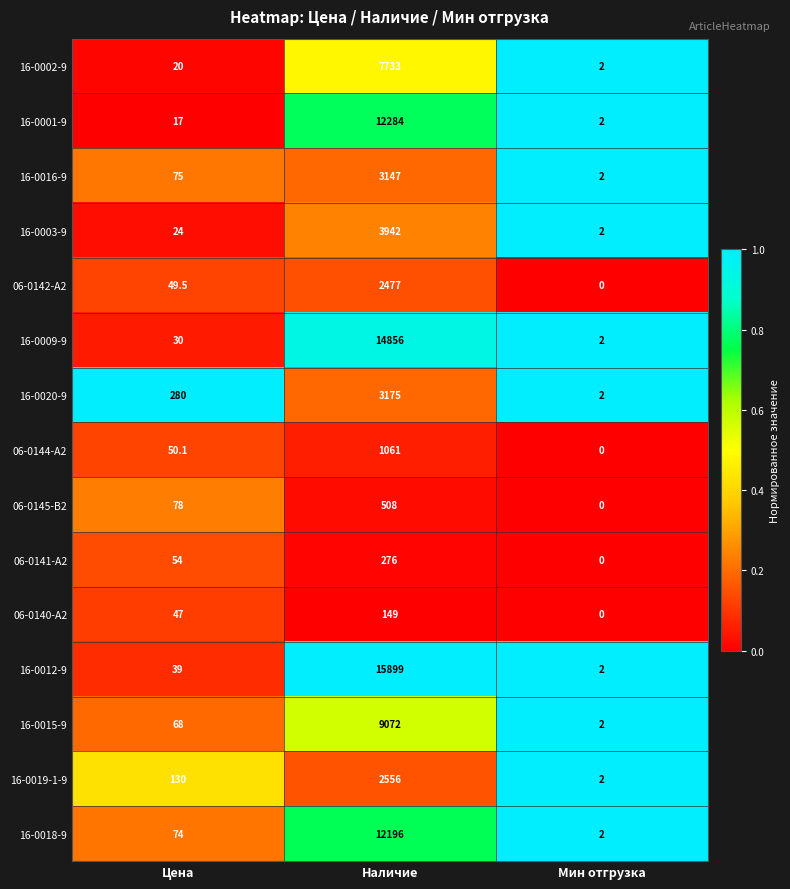

Is it true that 16-0003-9 equals 5667.1 at Наличие?

False